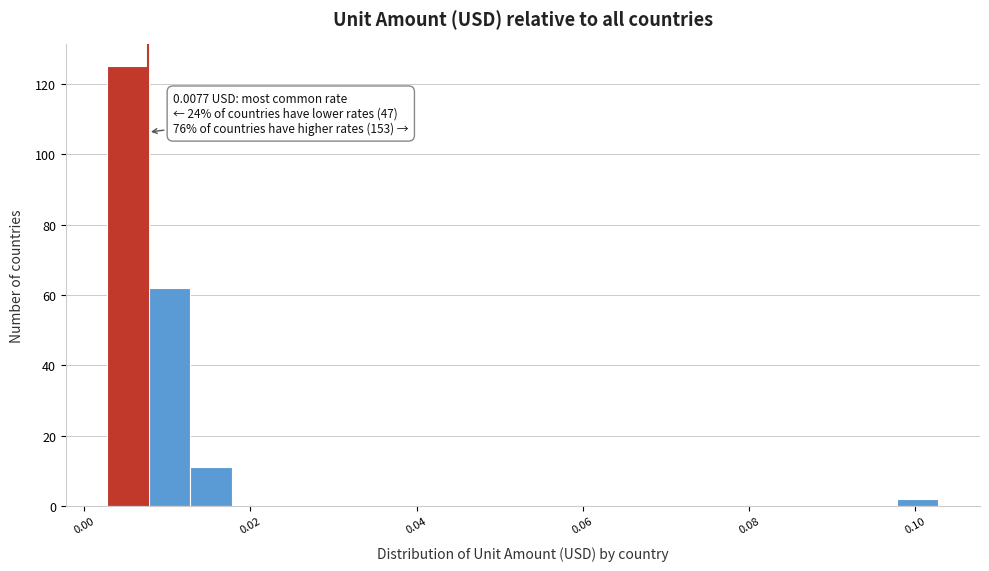

Read against the x-axis, roughly where is the centre of the tallest bar?

0.006